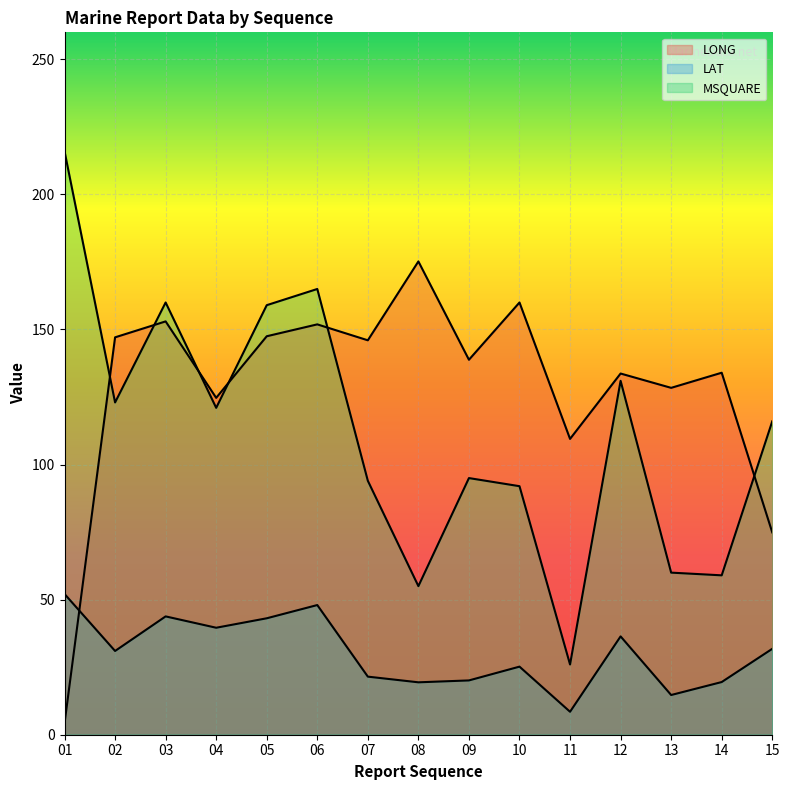

How many data points in LAT are less than 31?

7